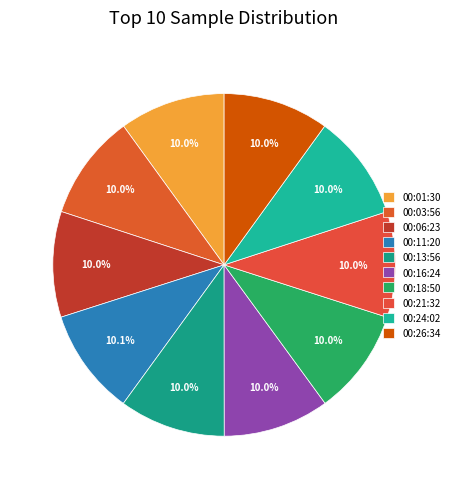

What is the total percentage of 00:26:34 and 00:01:30?

20.0%